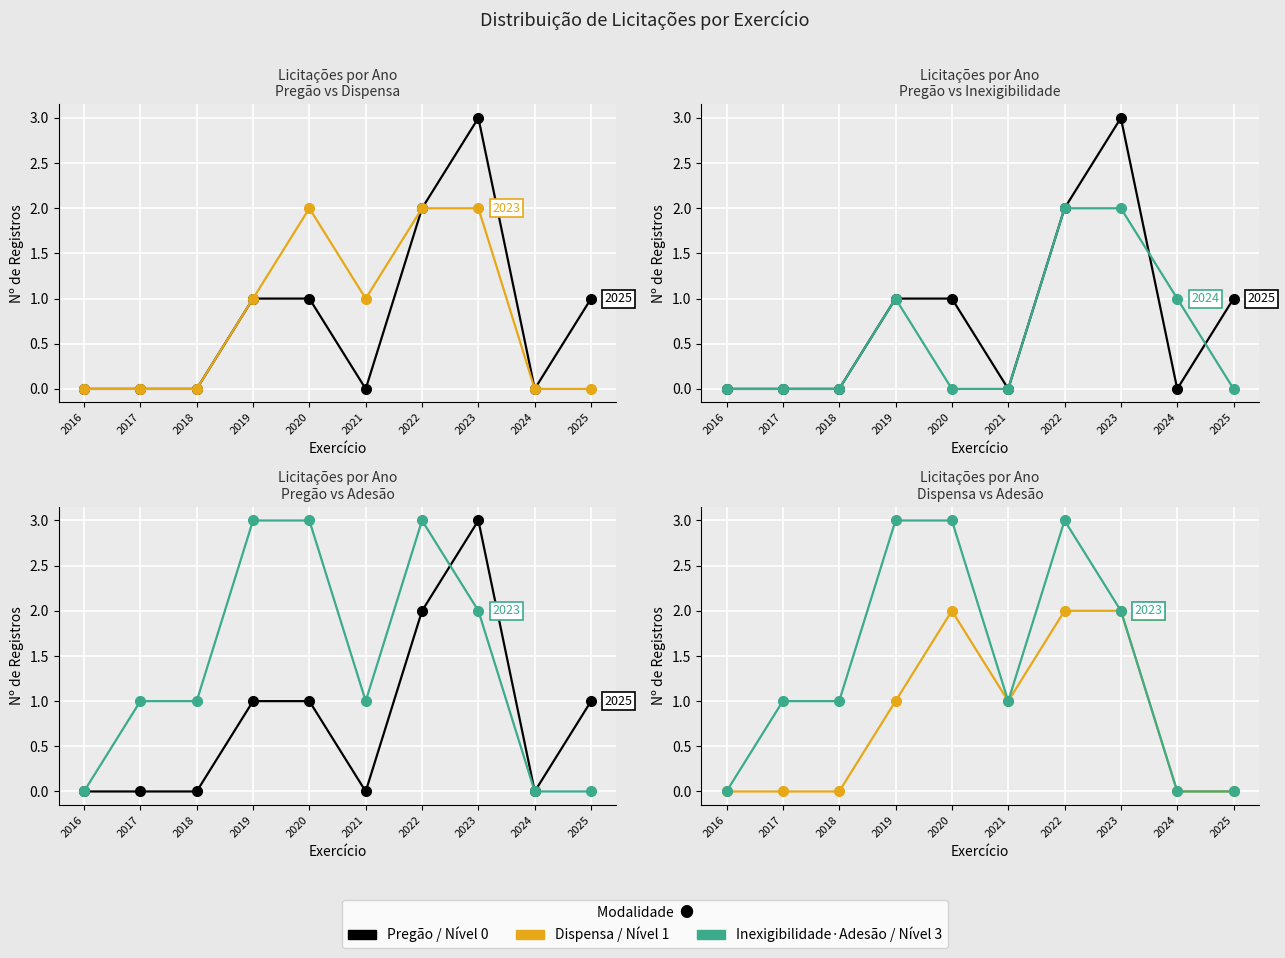

Where is Pregão Eletrônico nearest to the value 1?

2019